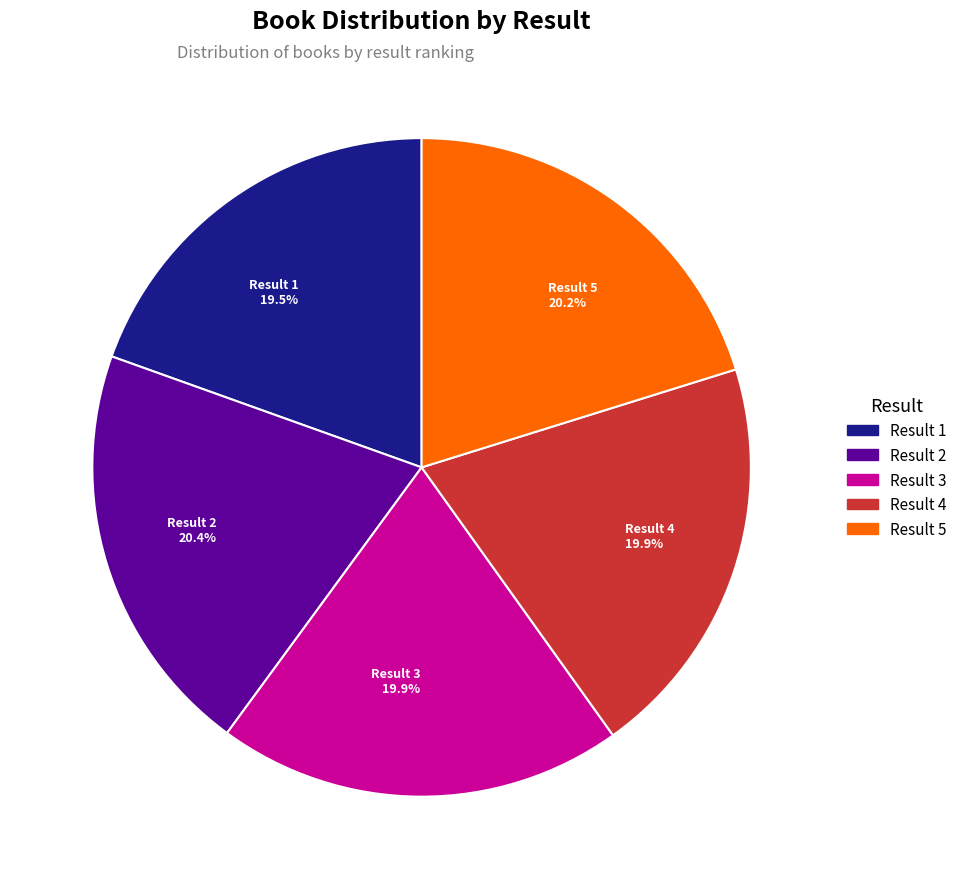

How many segments does this pie chart have?

5